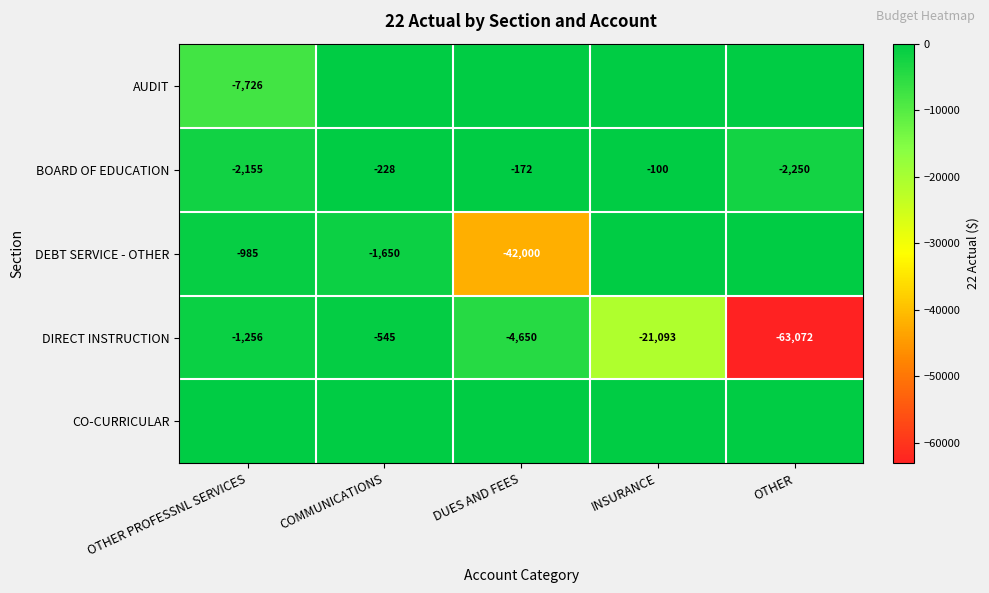

The value of DIRECT INSTRUCTION at OTHER is -27563. True or false?

False